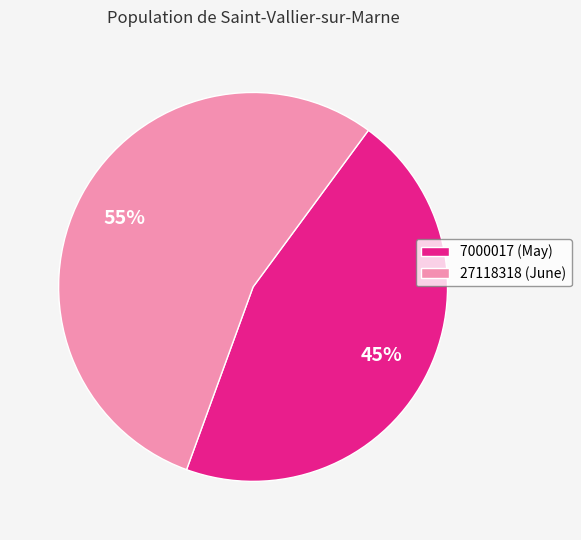

What percentage is the 27118318 slice, to the nearest percent?

55%